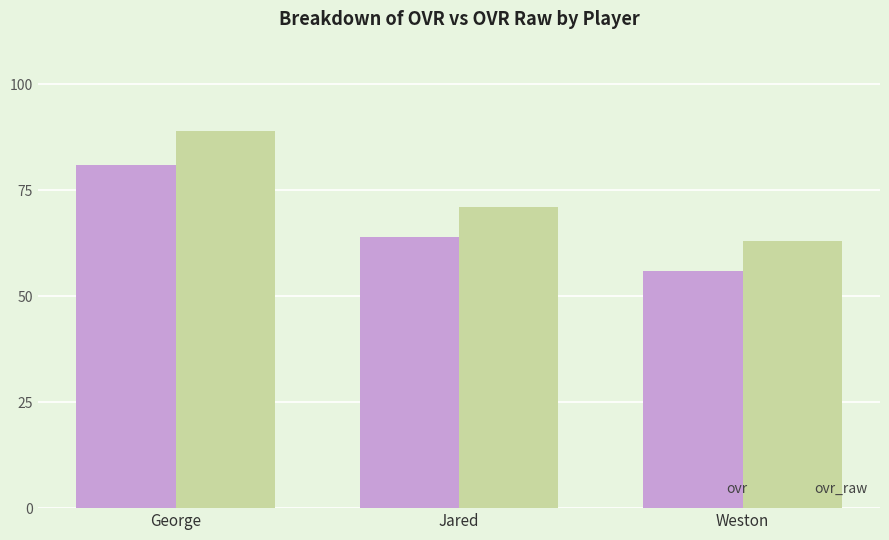

At which category is the sum across all series the highest?

George